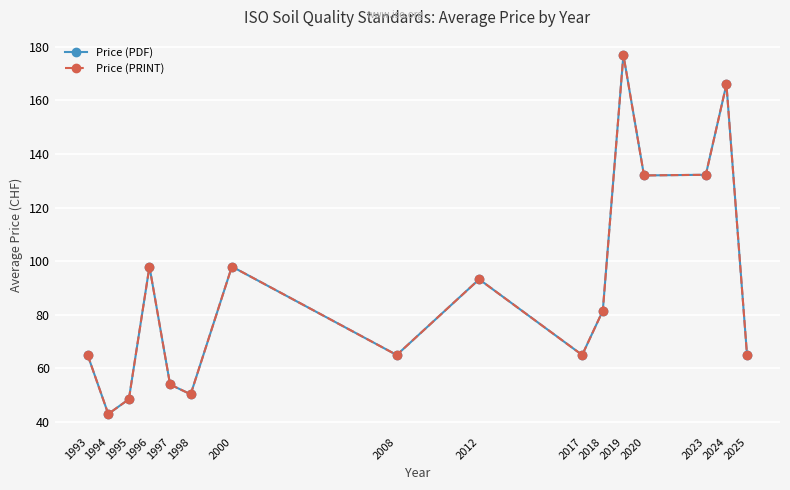

Is this an area chart (filled region under the line)?

No